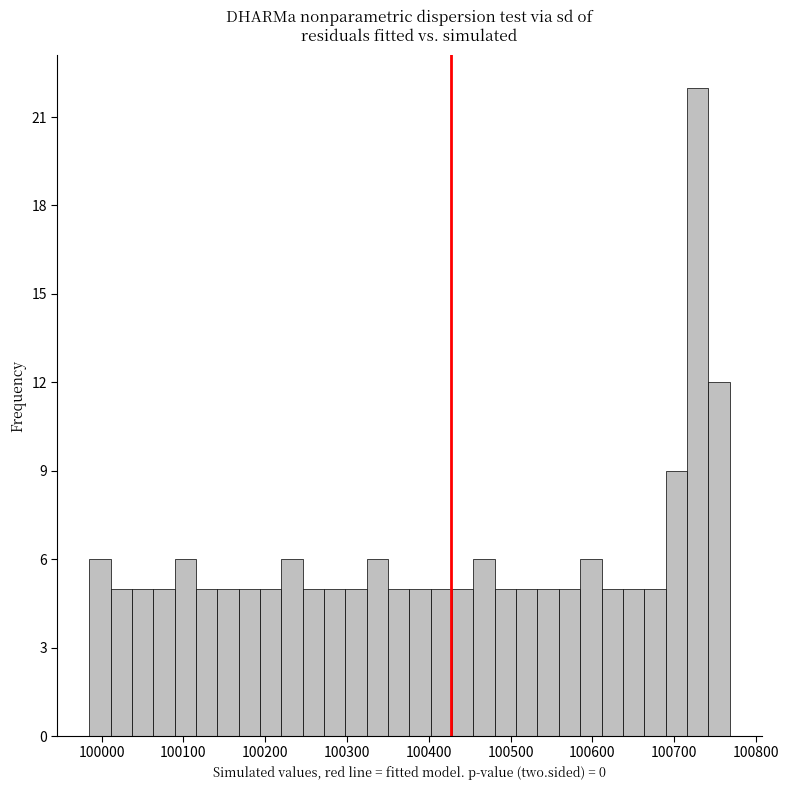

Read against the x-axis, roughly where is the centre of the tallest bar?

100730